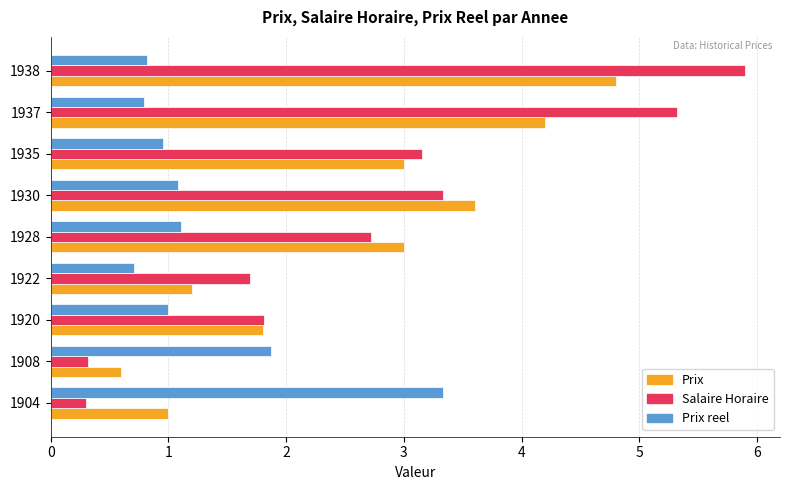

Which series has the largest range (max minus min)?

Salaire Horaire